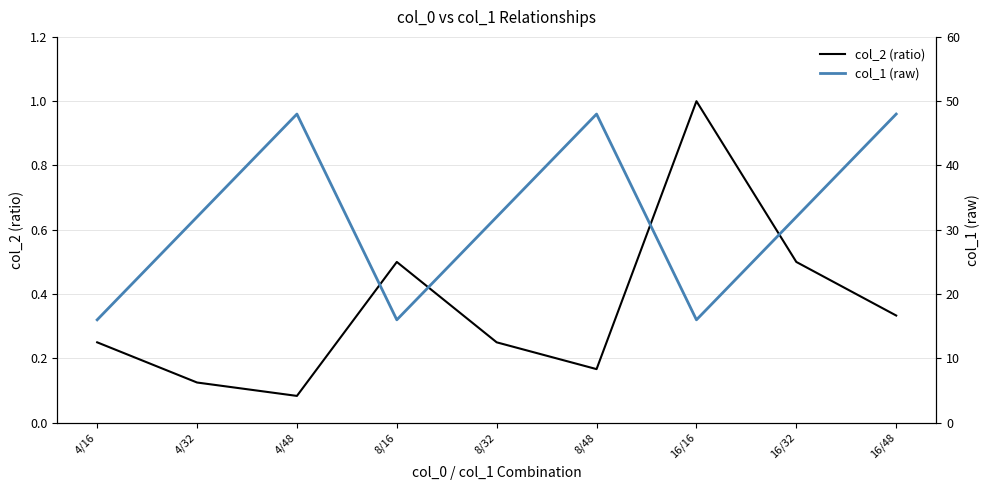

Reading left to right, extract all data points from this chart.

col_2 (ratio): 4/16=0.2	4/32=0.1	4/48=0.1	8/16=0.5	8/32=0.2	8/48=0.2	16/16=1.0	16/32=0.5	16/48=0.3
col_1 (raw): 4/16=16.0	4/32=32.0	4/48=48.0	8/16=16.0	8/32=32.0	8/48=48.0	16/16=16.0	16/32=32.0	16/48=48.0